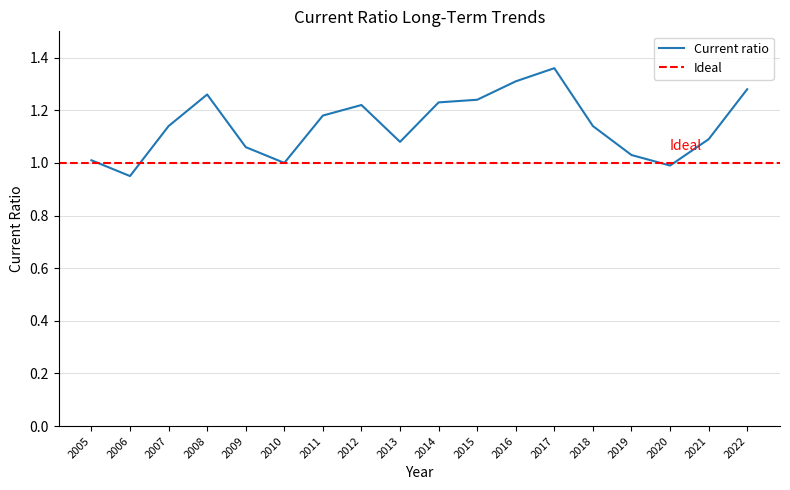

Reading right to left, extract all data points from this chart.

2022=1.3	2021=1.1	2020=1.0	2019=1.0	2018=1.1	2017=1.4	2016=1.3	2015=1.2	2014=1.2	2013=1.1	2012=1.2	2011=1.2	2010=1.0	2009=1.1	2008=1.3	2007=1.1	2006=0.9	2005=1.0